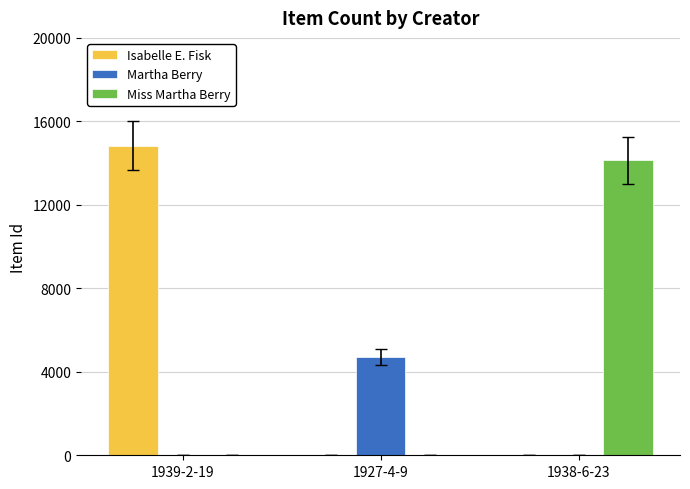

What is the maximum value shown in the chart?

14841